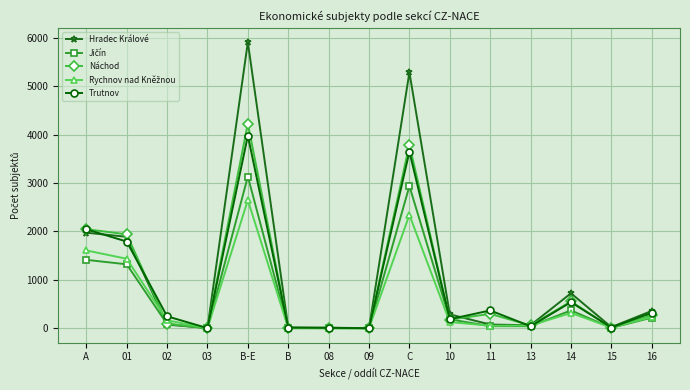

Where is the first local maximum for Trutnov?

B-E